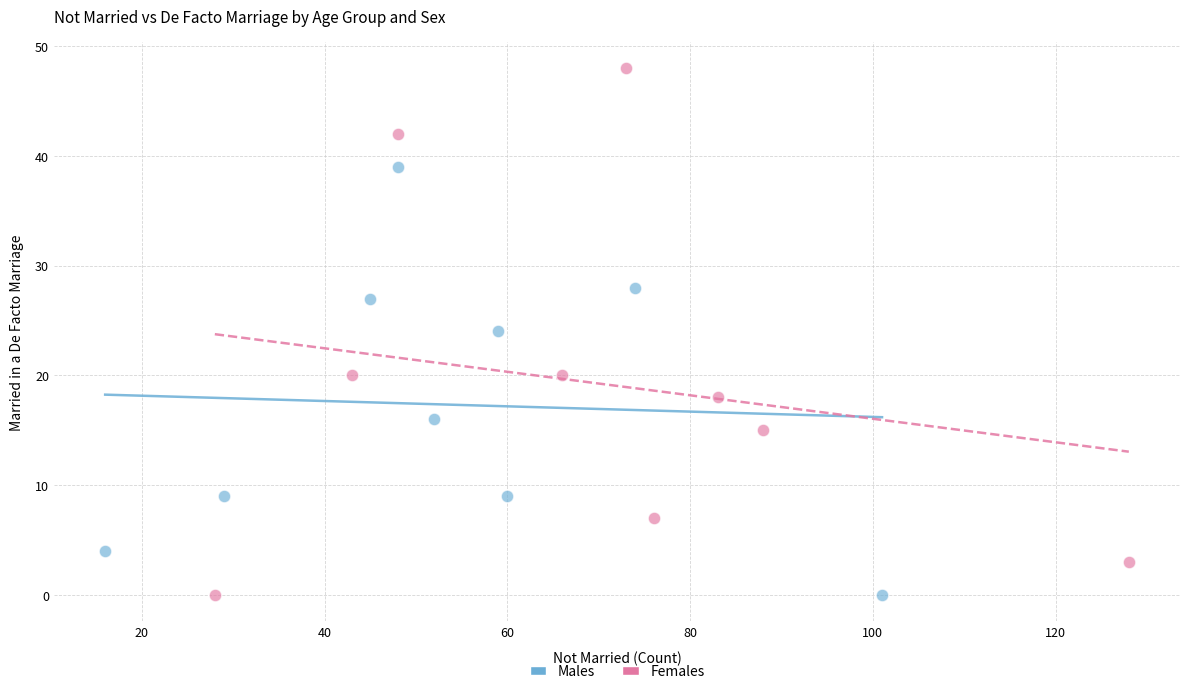

Which series reaches the maximum Y coordinate?

Females